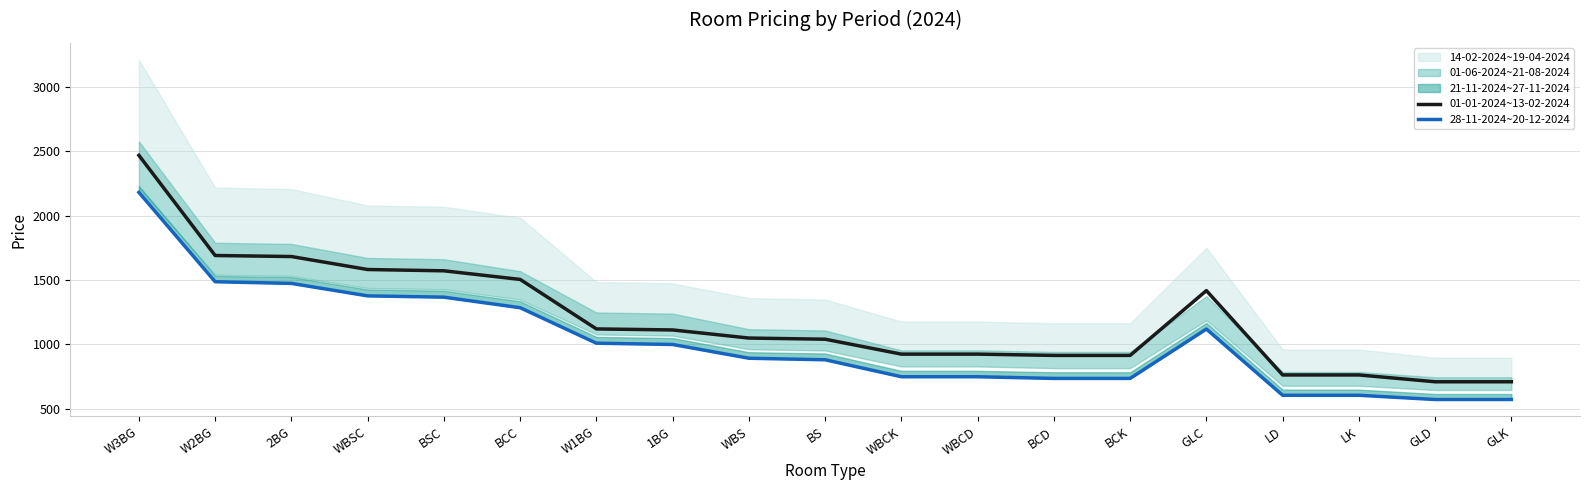

What is the average value of the 01-01-2024~13-02-2024 series?

1203